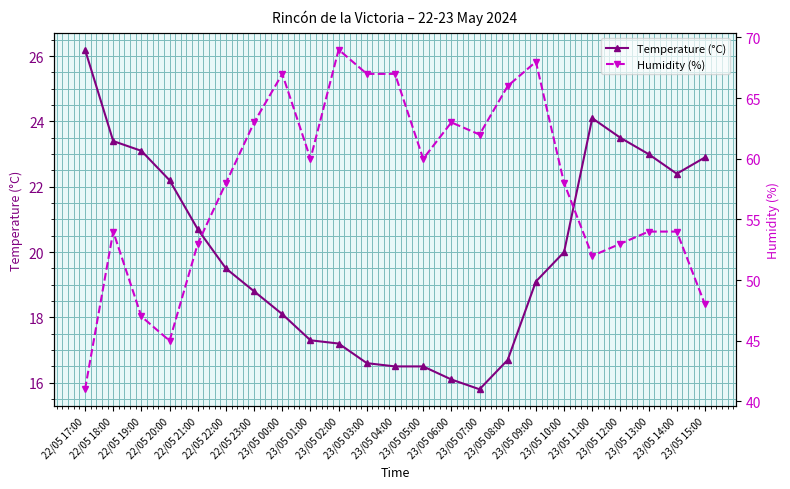

Reading left to right, what are all the values shown in this chart?

Temperature (°C): 26.2	23.4	23.1	22.2	20.7	19.5	18.8	18.1	17.3	17.2	16.6	16.5	16.5	16.1	15.8	16.7	19.1	20.0	24.1	23.5	23.0	22.4	22.9
Humidity (%): 41.0	54.0	47.0	45.0	53.0	58.0	63.0	67.0	60.0	69.0	67.0	67.0	60.0	63.0	62.0	66.0	68.0	58.0	52.0	53.0	54.0	54.0	48.0